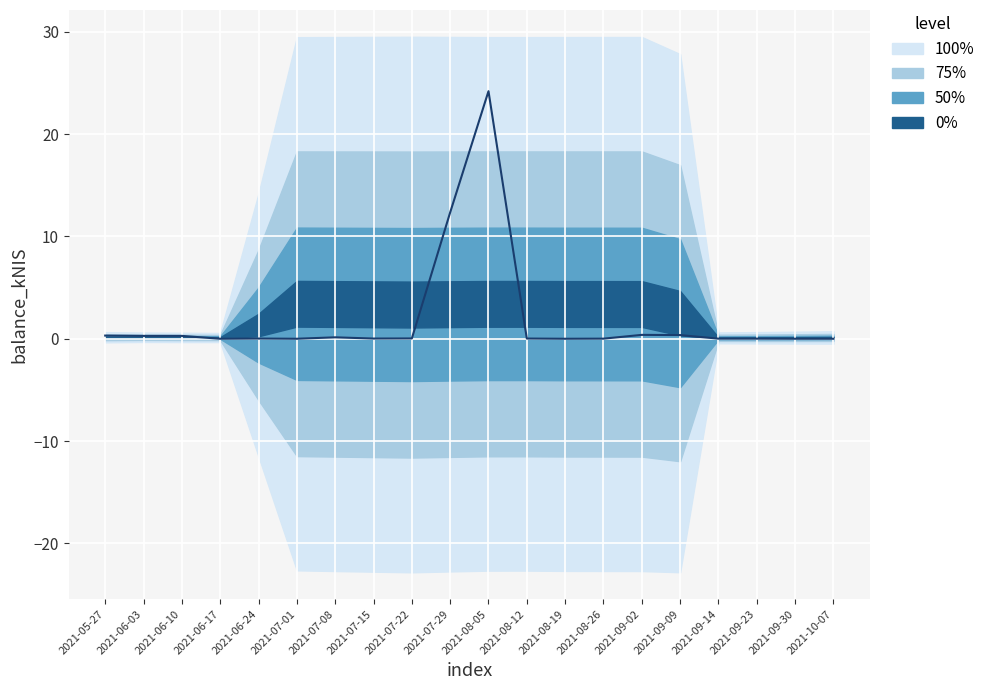

How many interior local valleys (lower than both neighbors) does the data have?

4